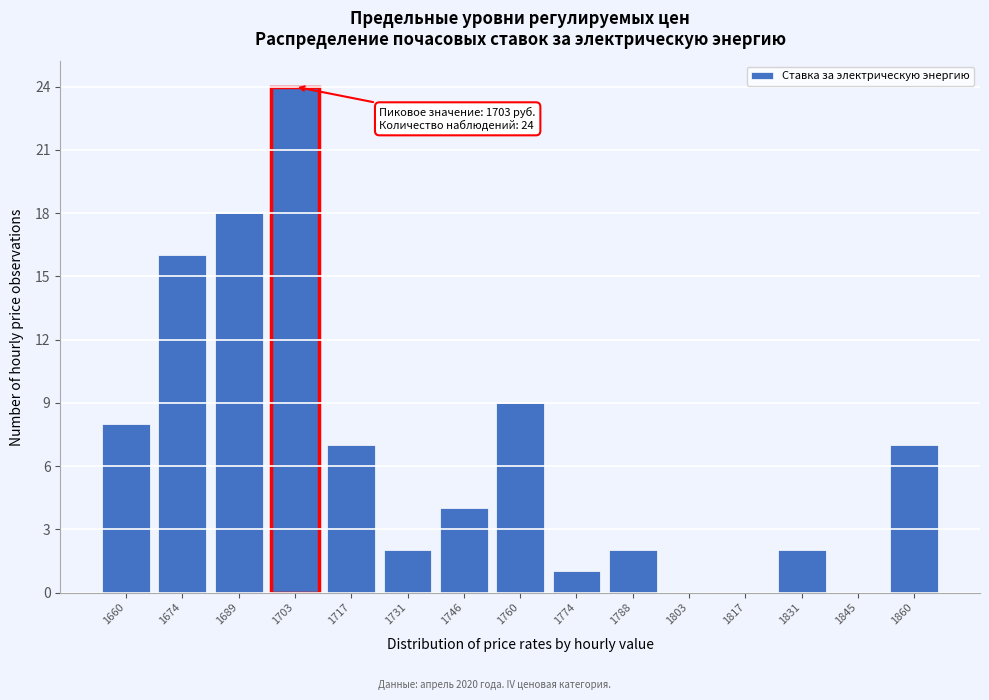

Reading left to right, what are all the values shown in this chart?

1660=8	1674=16	1689=18	1703=24	1717=7	1731=2	1746=4	1760=9	1774=1	1788=2	1803=0	1817=0	1831=2	1845=0	1860=7